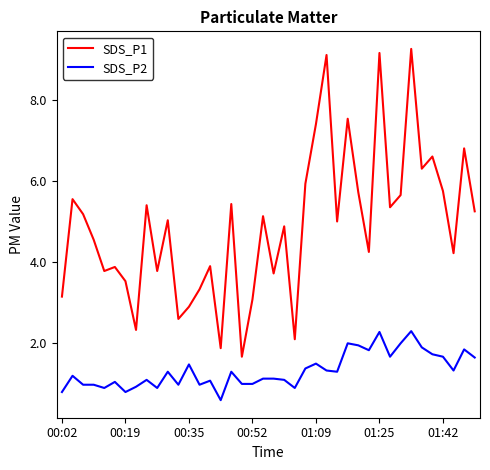

Rank the series by their maximum value, from highest to lowest.

SDS_P1, SDS_P2